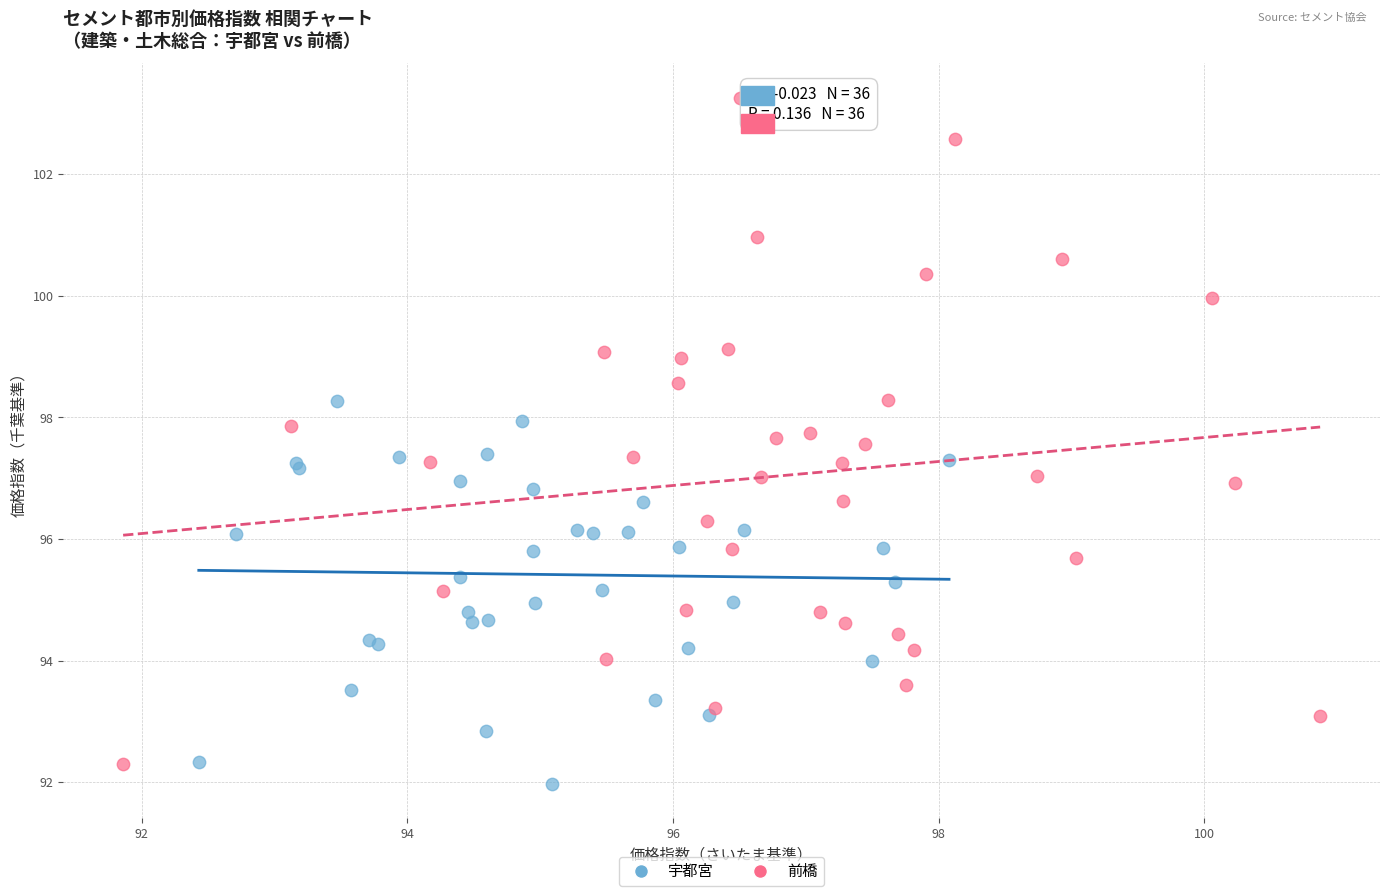

Which series has the widest spread of Y values?

前橋